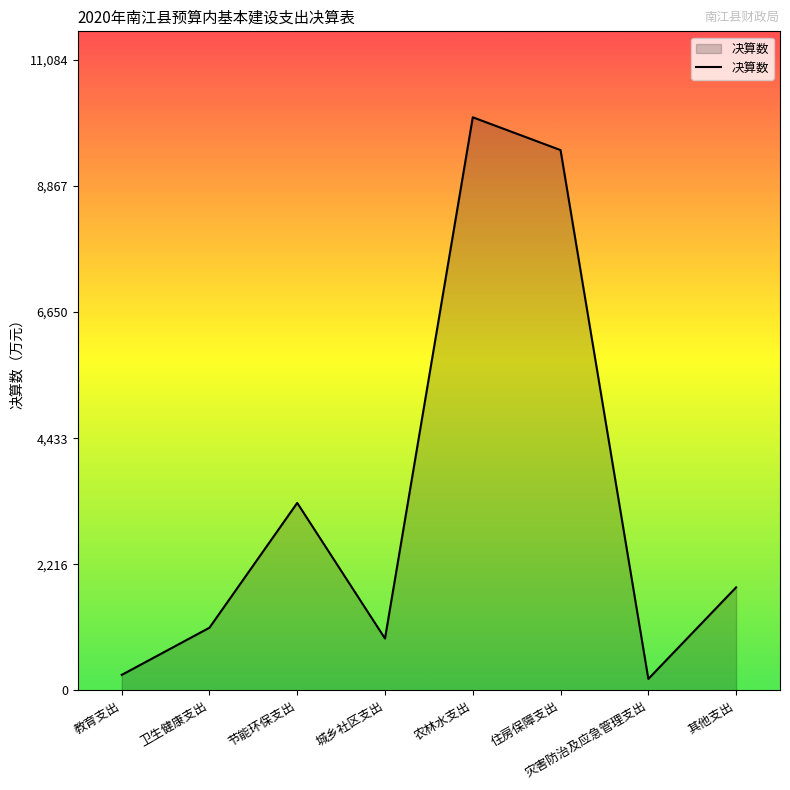

How many interior local peaks (higher than both neighbors) does the data have?

2